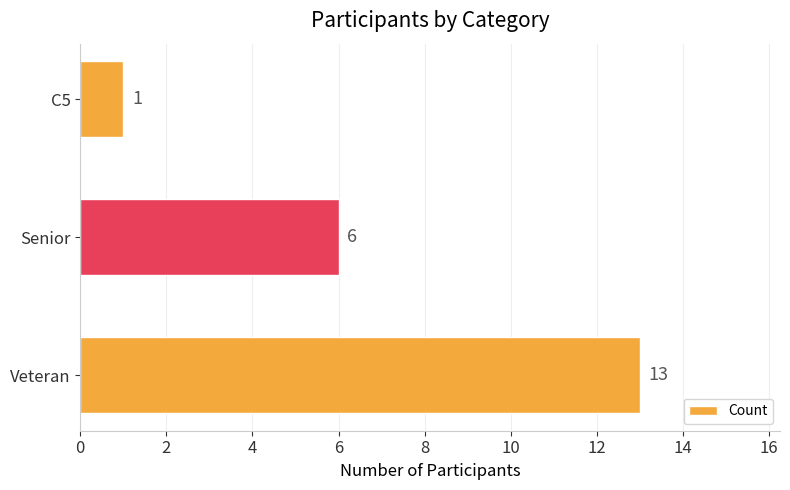

Rank the categories by value from lowest to highest.

C5, Senior, Veteran